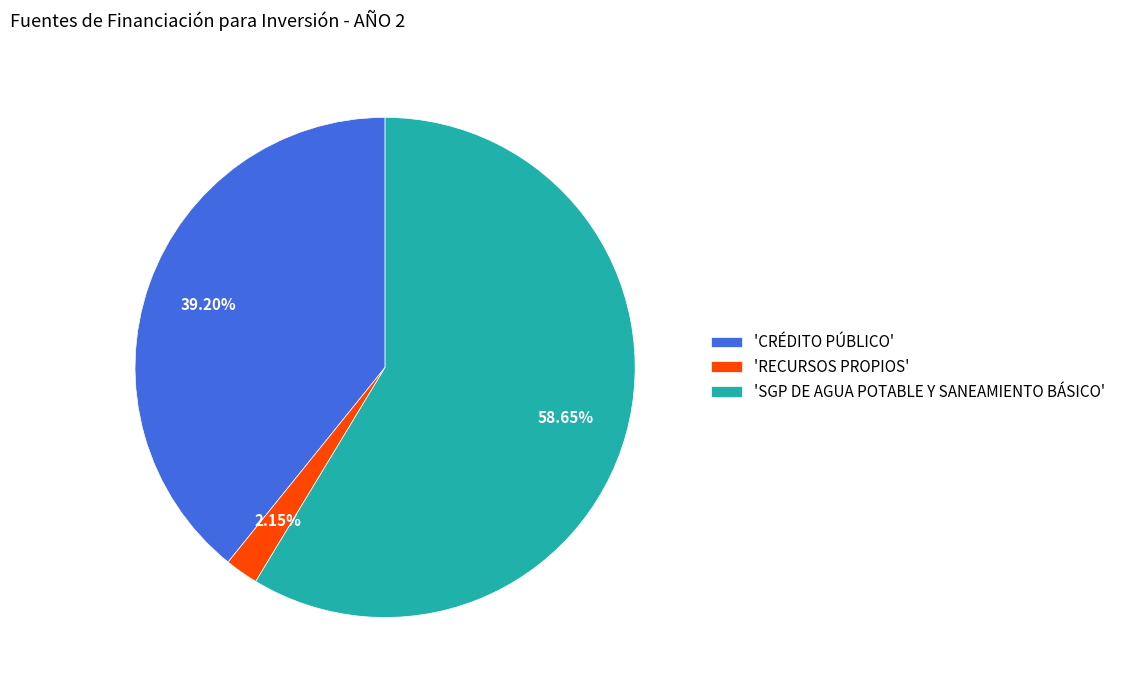

Is there any slice that represents more than half of the pie?

Yes